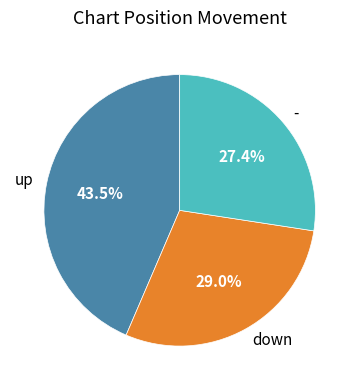

Which has a higher value, down or -?

down